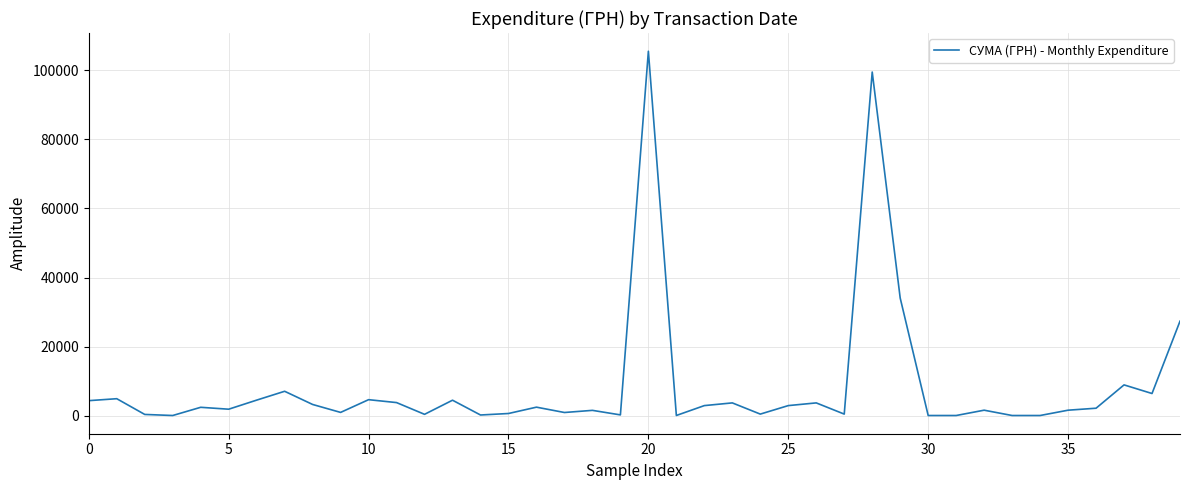

What is the difference between the maximum and minimum values?

105344.5